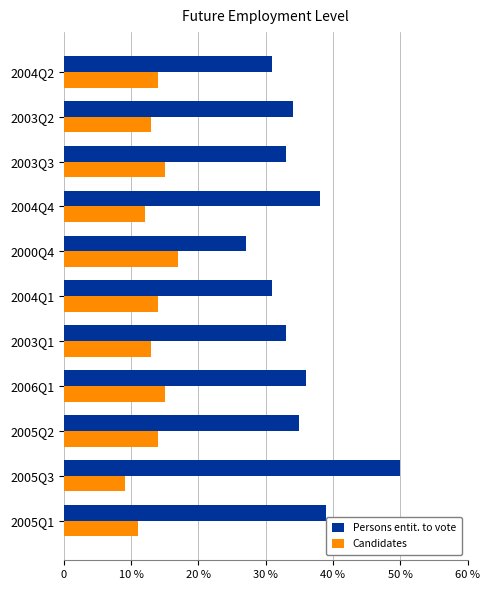

What are all the series names shown in the legend?

Persons entit. to vote, Candidates